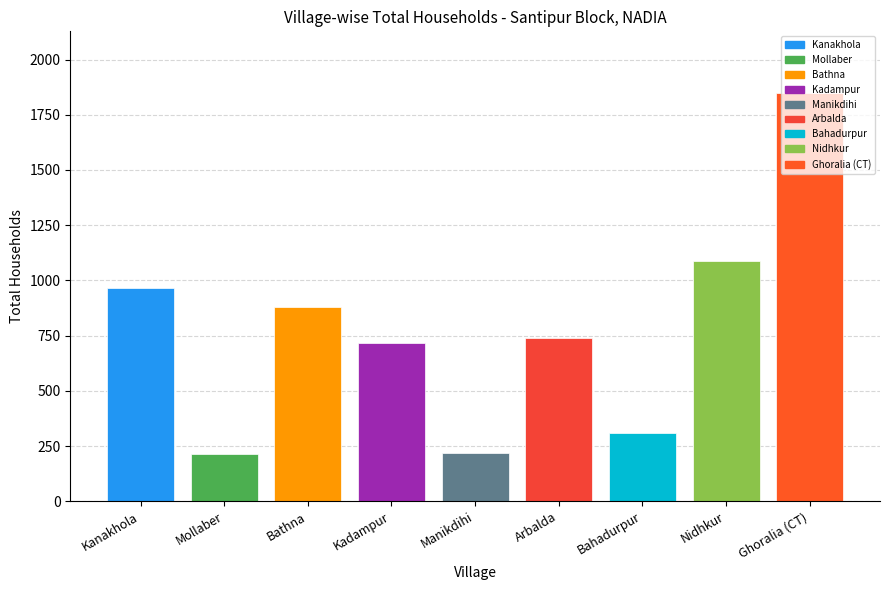

What is the label of the 3rd bar from the right?

Bahadurpur